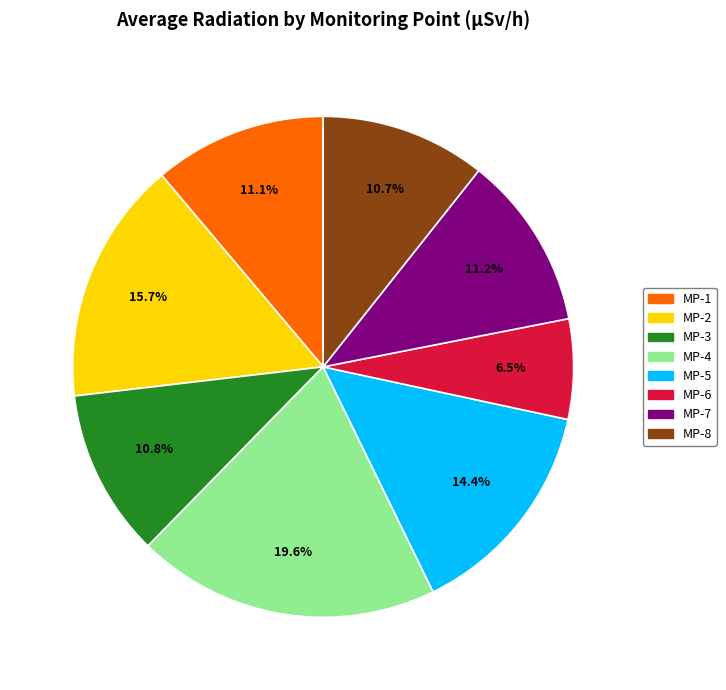

How much of the chart is everything except MP-6?

93.5%